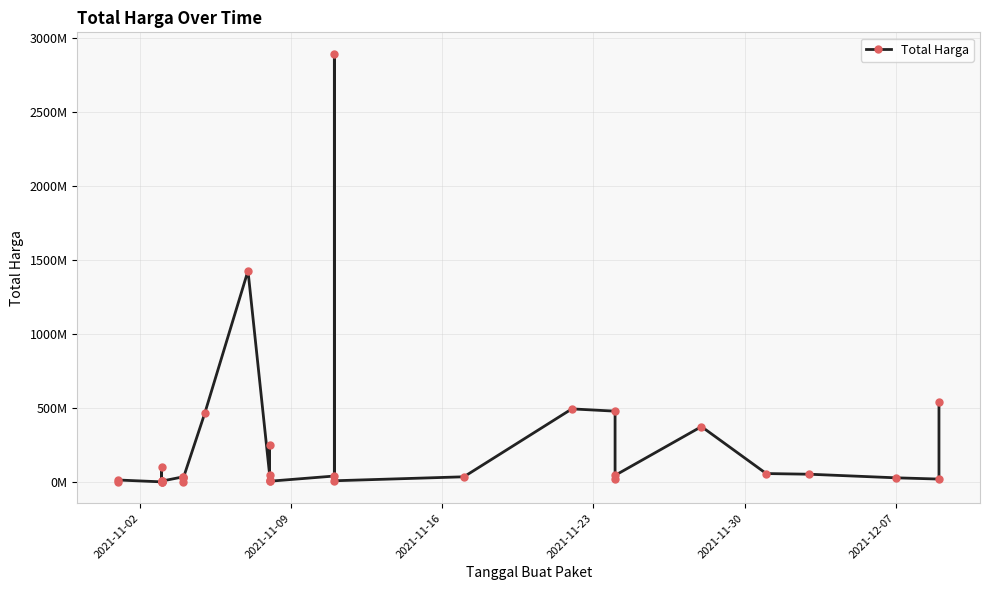

Reading right to left, list all the values displayed in this chart.

541071000	18900000	27412000	51601000	56152800	373404000	43859200	19175000	477600000	493000000	34292000	7401240	2892122000	39440000	4350000	250350000	15513960	9180000	49730040	1425867900	464002100	23653000	577875	32441200	34000000	5129000	8742500	182000	4672200	265000	2772000	98772570	78000	12453900	333600